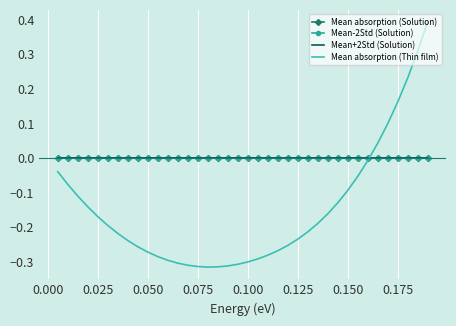

What is the difference between the maximum and second lowest values in the Mean absorption (Thin film) series?

0.7